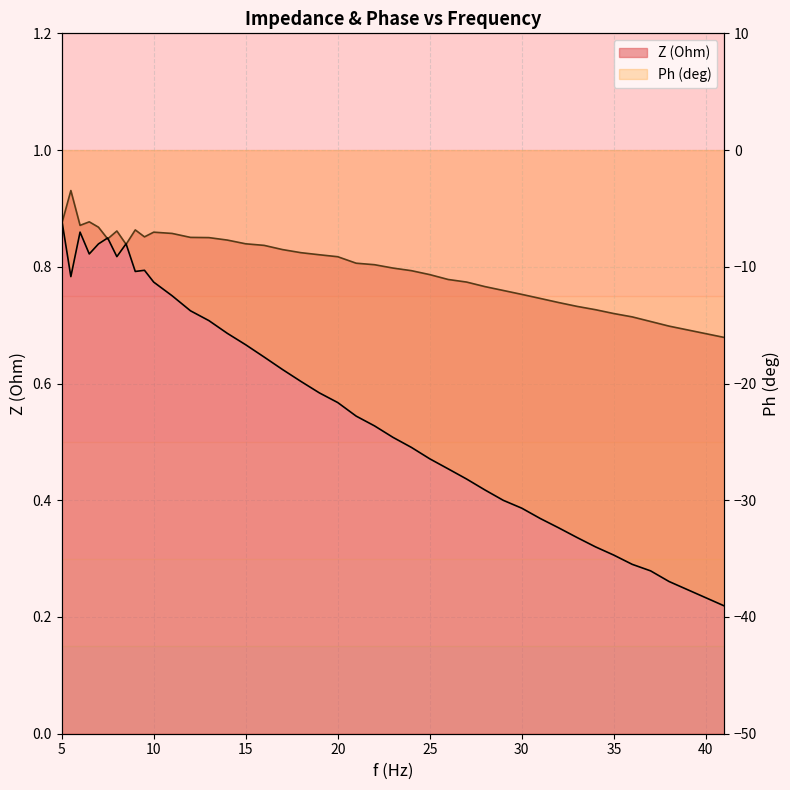

Is it true that Ph (deg) equals -8.0 at 8.5?

True